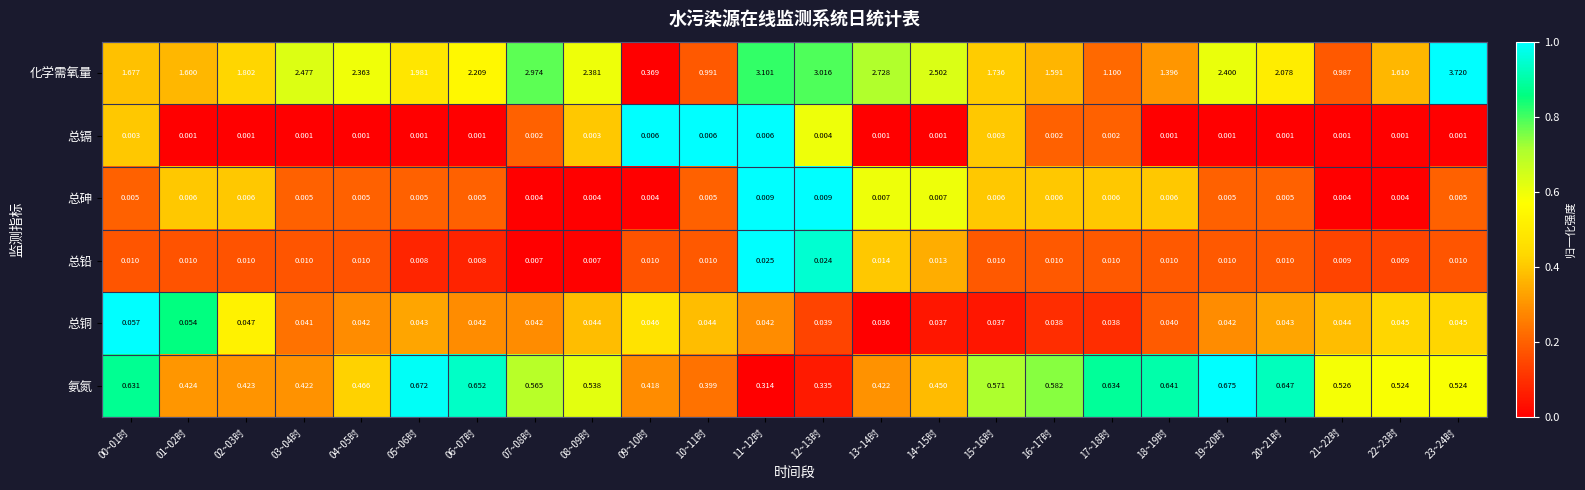

Which series changed the most between 01~02时 and 02~03时?

化学需氧量